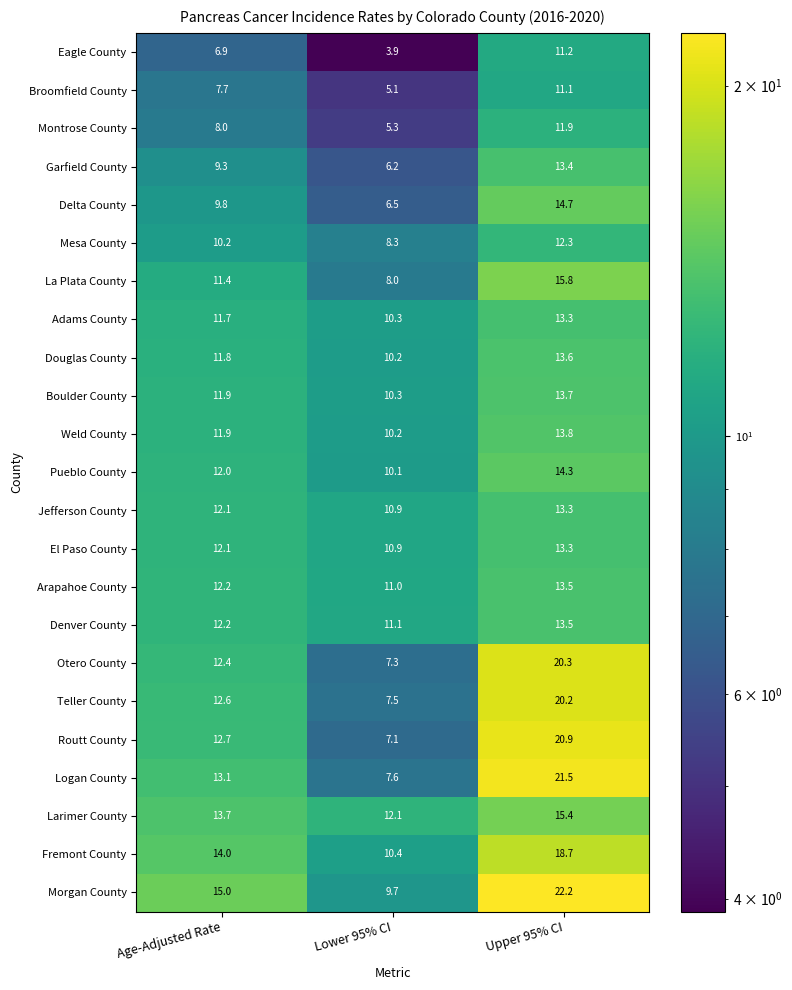

What is the difference between the highest and lowest values at Lower 95% CI?

8.2